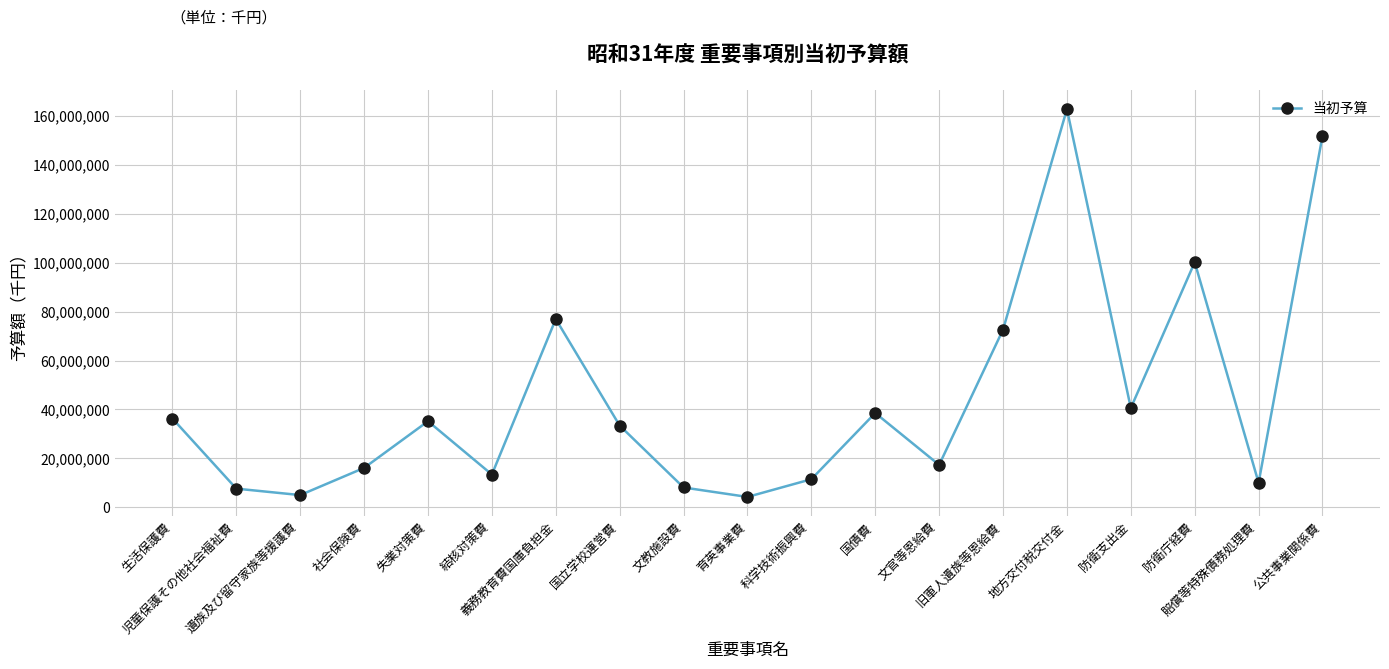

What is the maximum value shown in the chart?

162798235